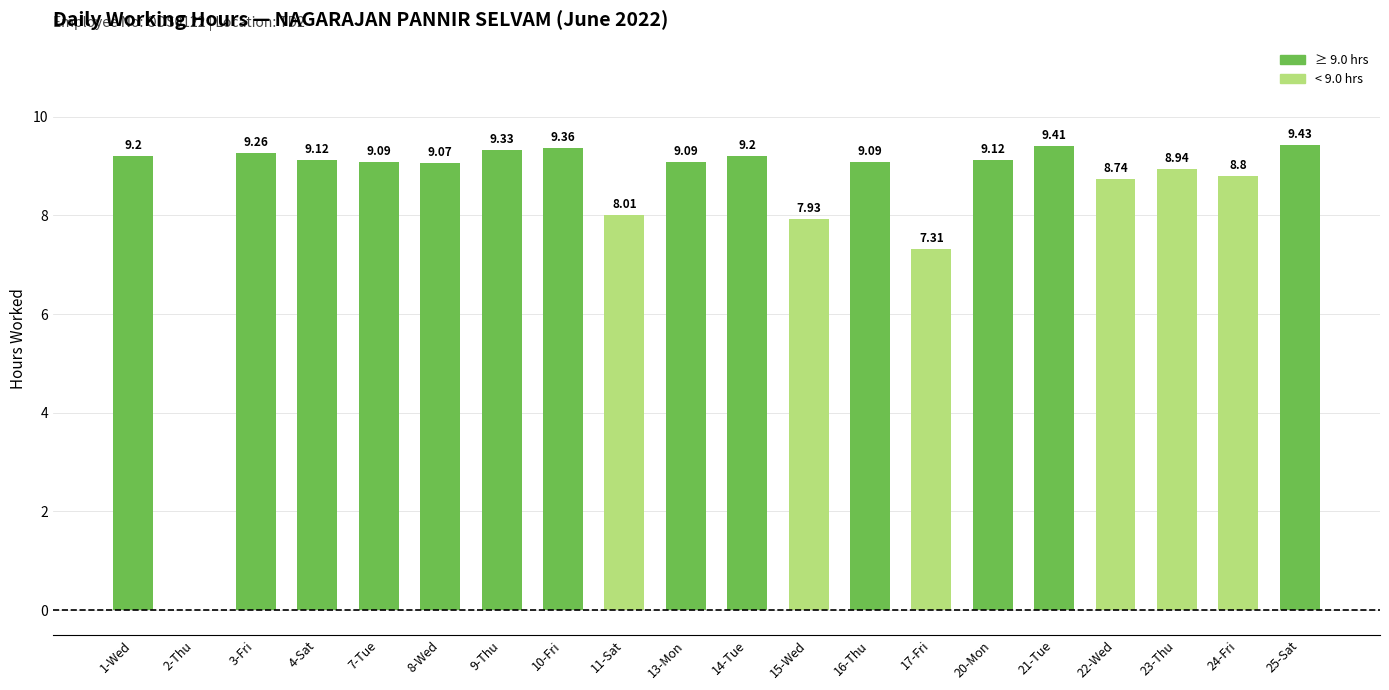

What is the sum of the values at 4-Sat and 2-Thu?

9.1